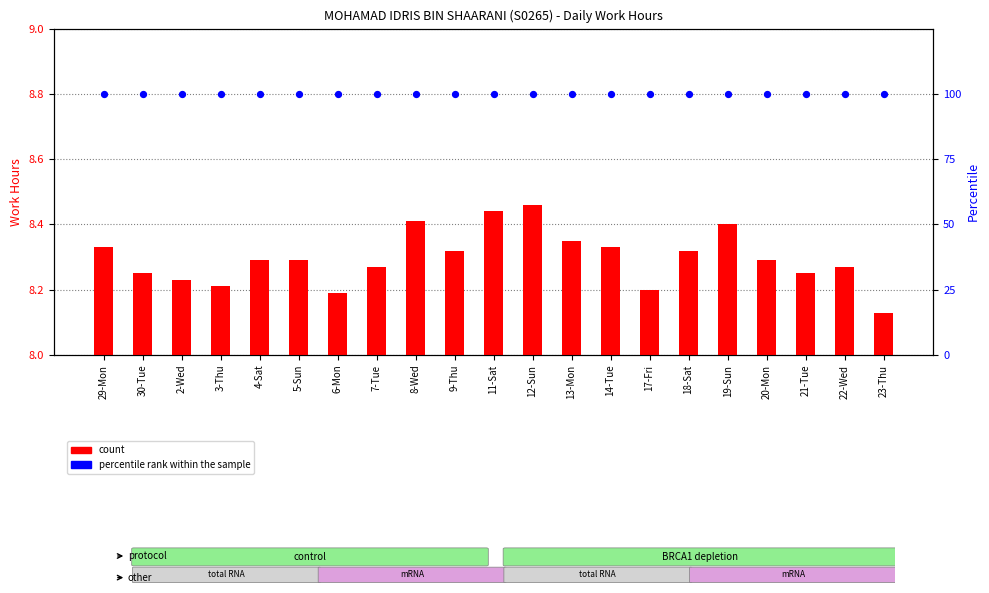

What are all the series names shown in the legend?

count, percentile rank within the sample